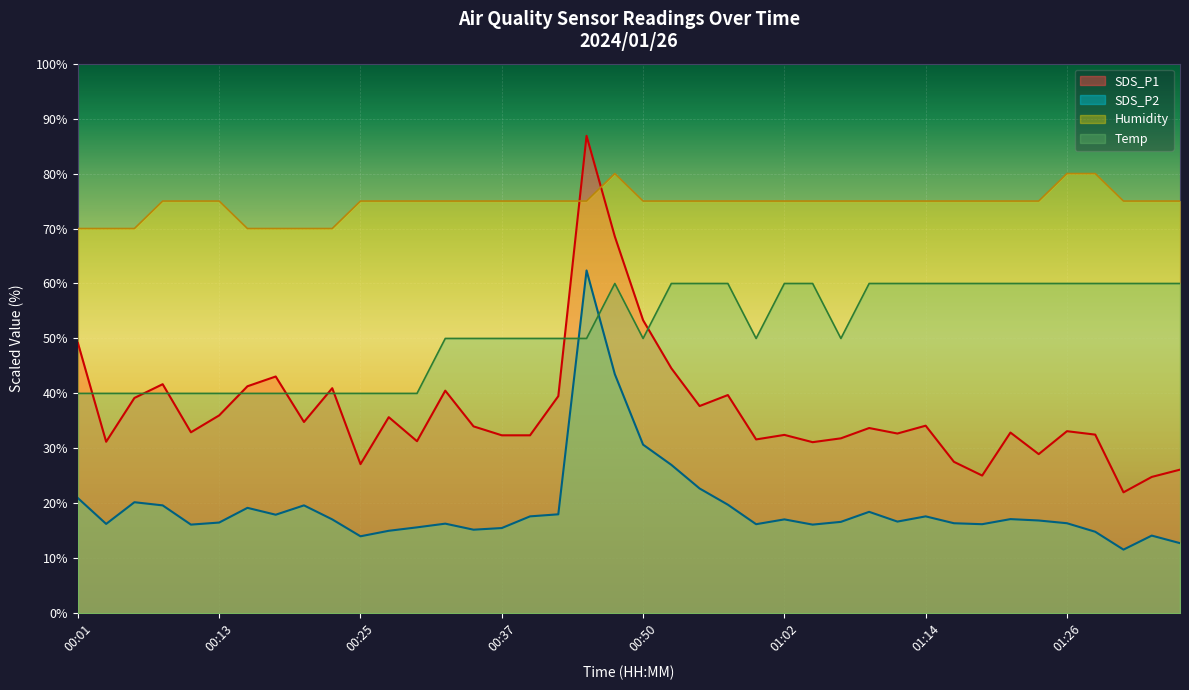

What is the smallest value displayed?

11.6